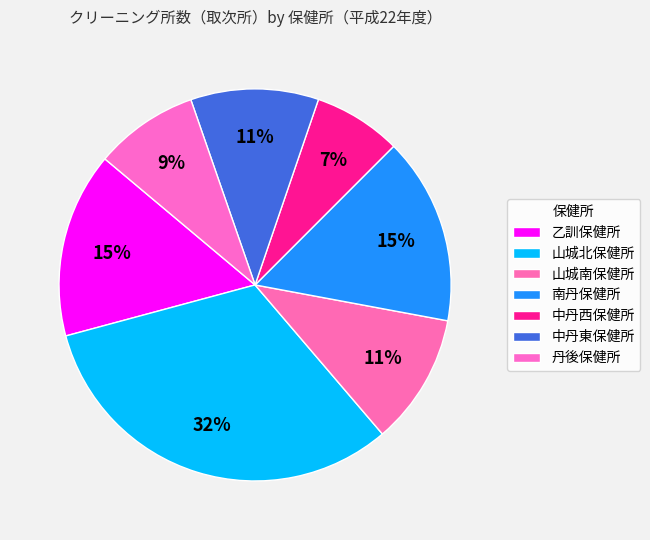

The 乙訓保健所 slice represents 15% of the pie. True or false?

True